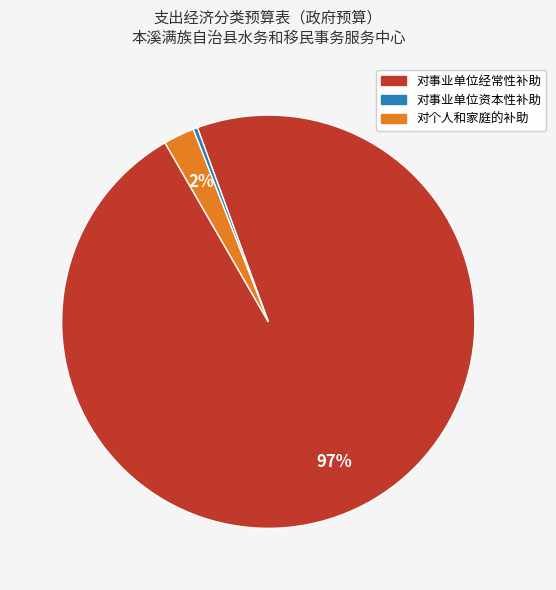

To the nearest percent, what is the average slice percentage?

33%